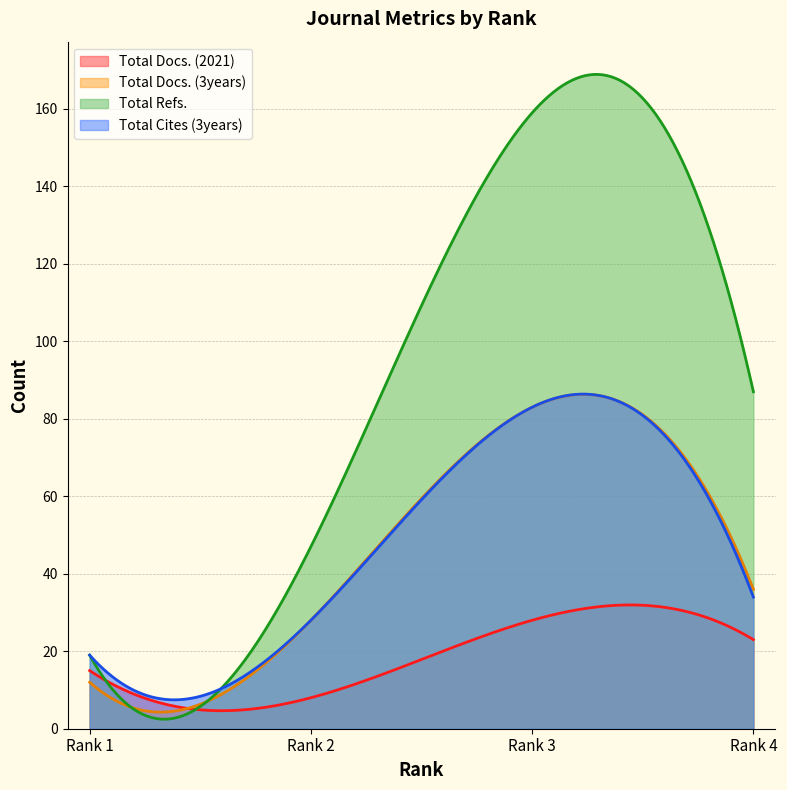

What is the total value across all series at Rank 4?

180